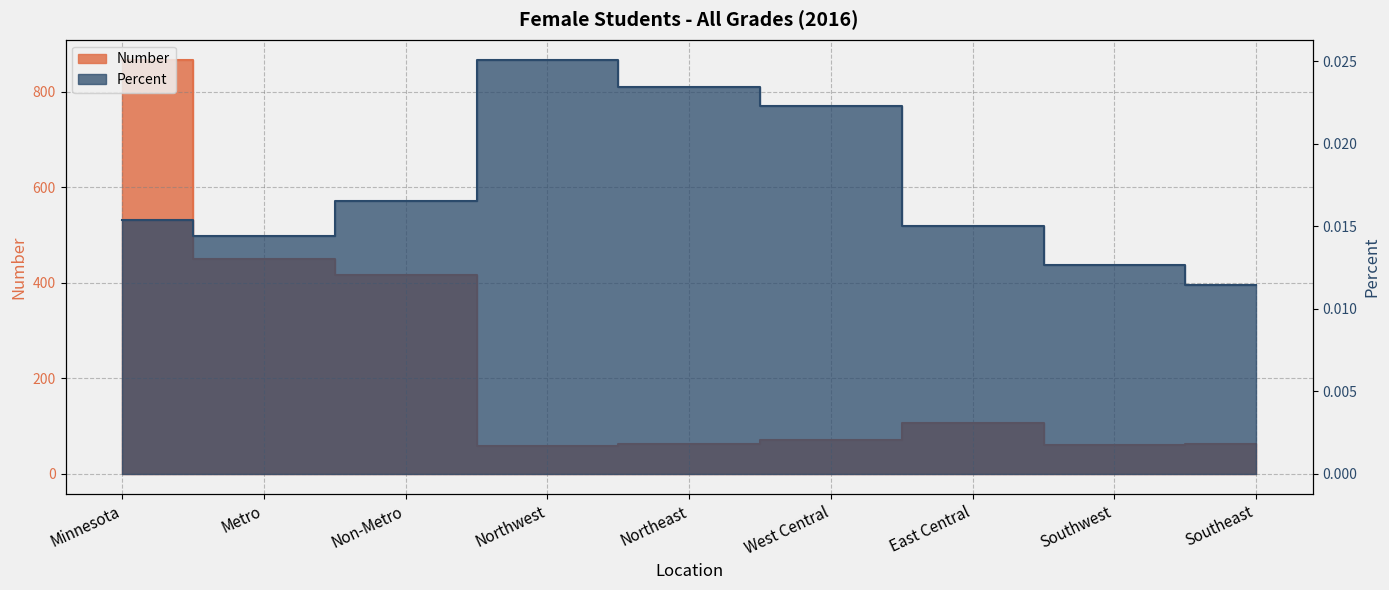

What is the greatest value displayed?

866.0